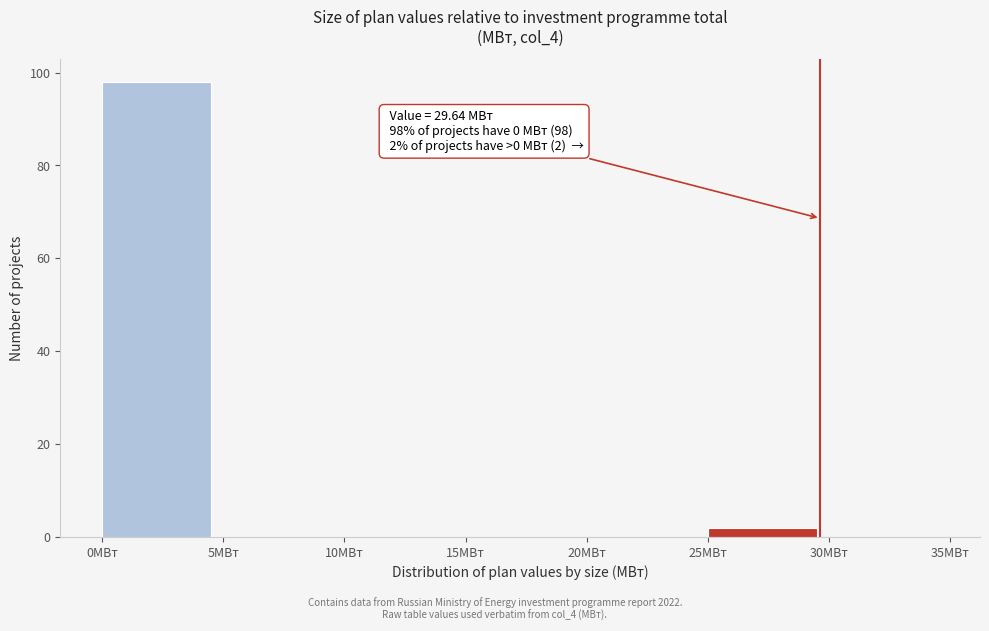

Over which range of the x-axis is the bar tallest?

0 to 5